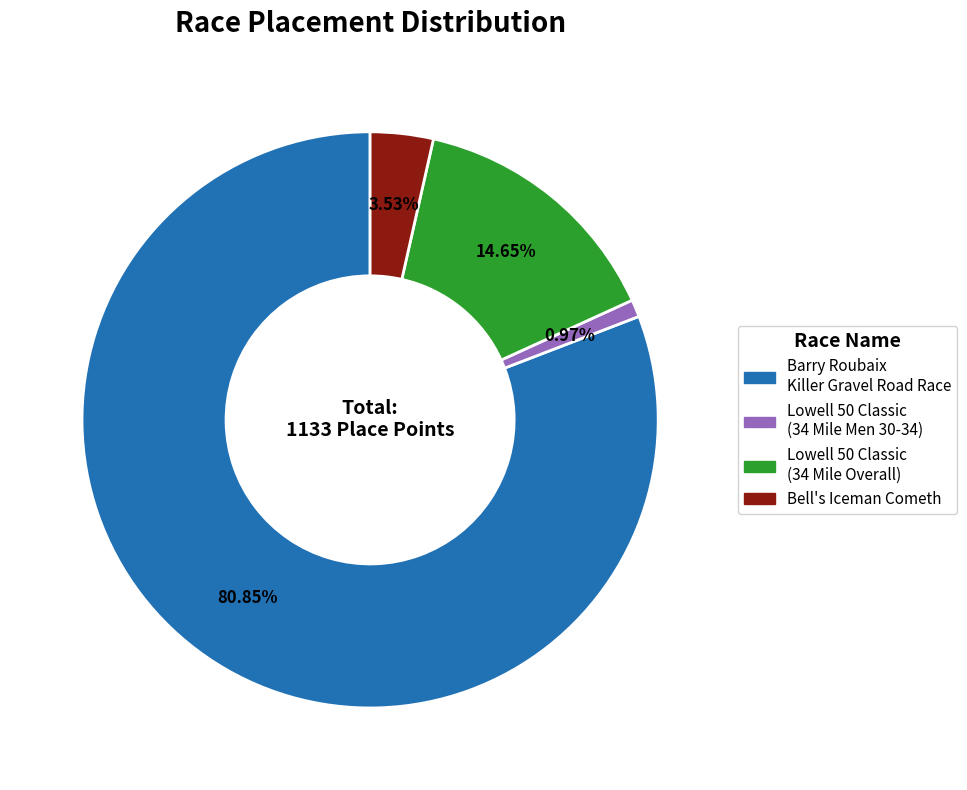

Does any single category account for the majority?

Yes